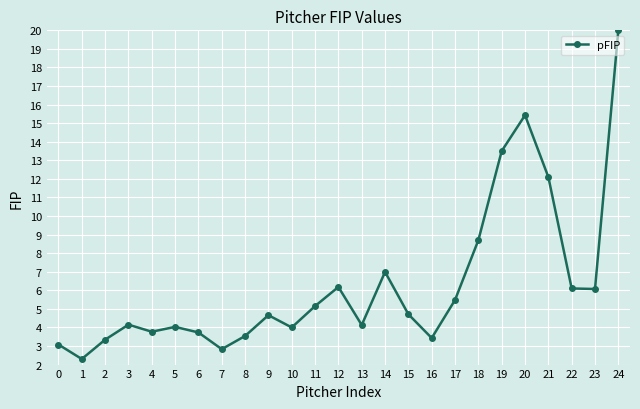

At which label is the value closest to 11?

21